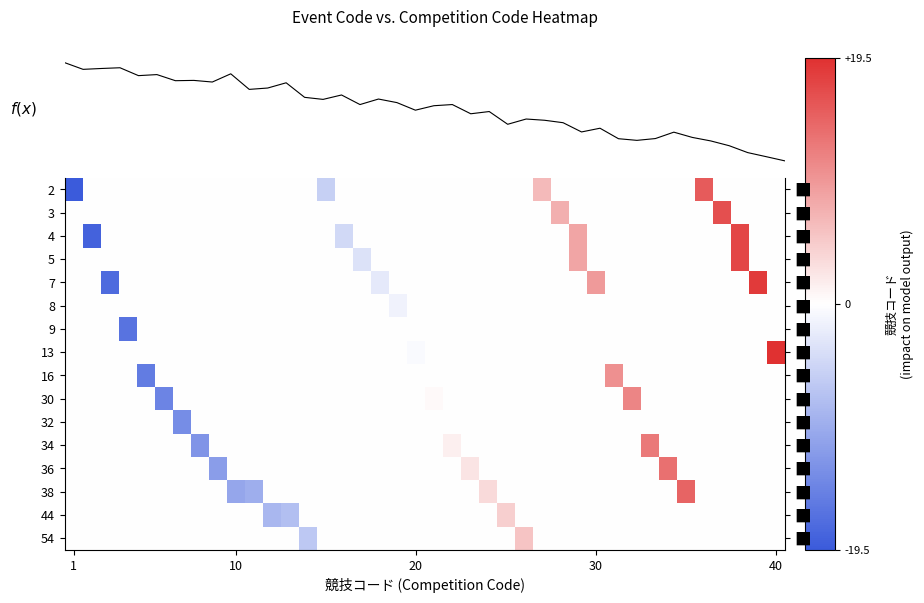

How many values in the row_2 series are below 0?

2